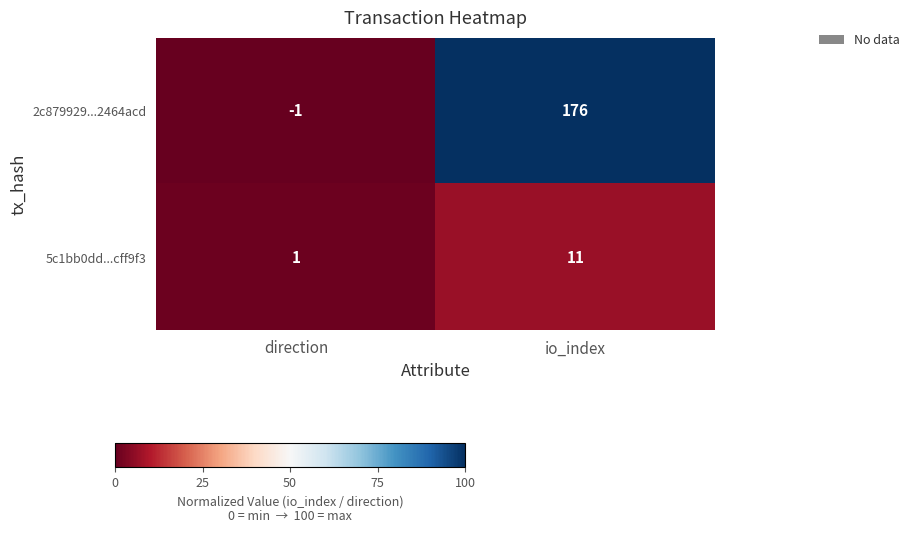

How many data points does each series have?

2